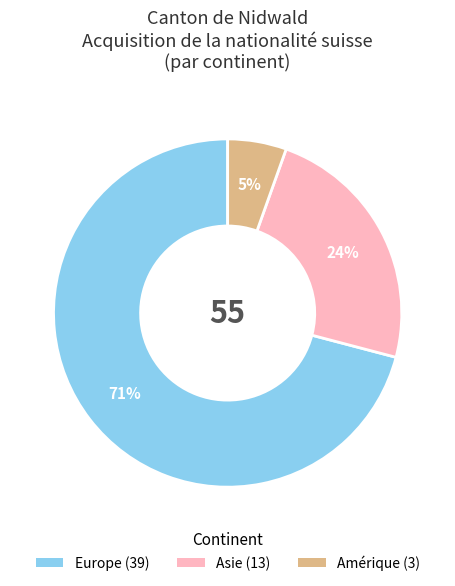

To the nearest percent, what is the average slice percentage?

33%